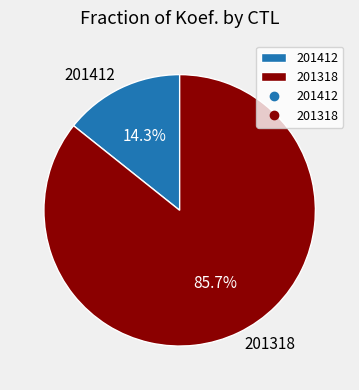

Combined, do 201412 and 201318 account for over 50%?

Yes